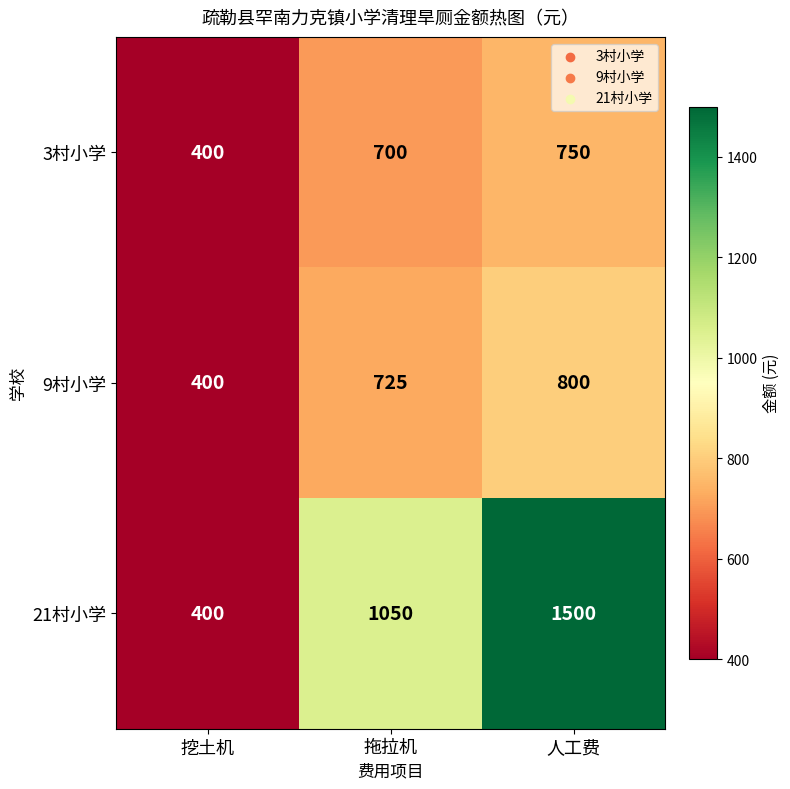

Is it true that 9村小学 equals 159 at 拖拉机?

False